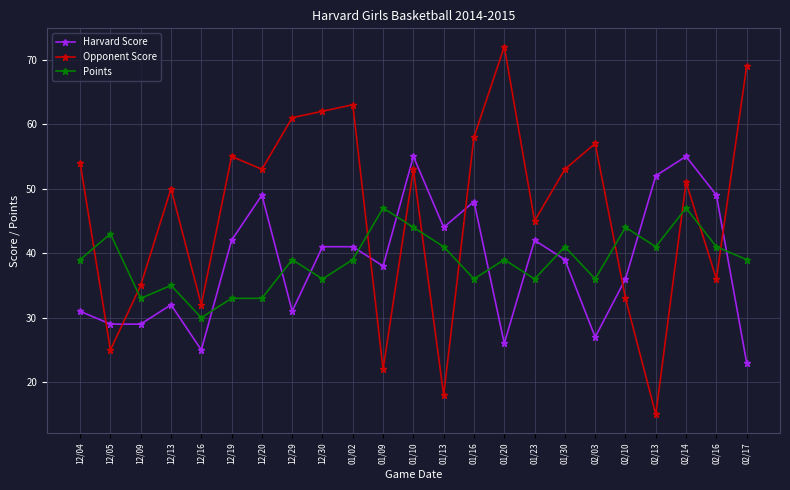

What value does the Harvard Score series have at 01/10?

55